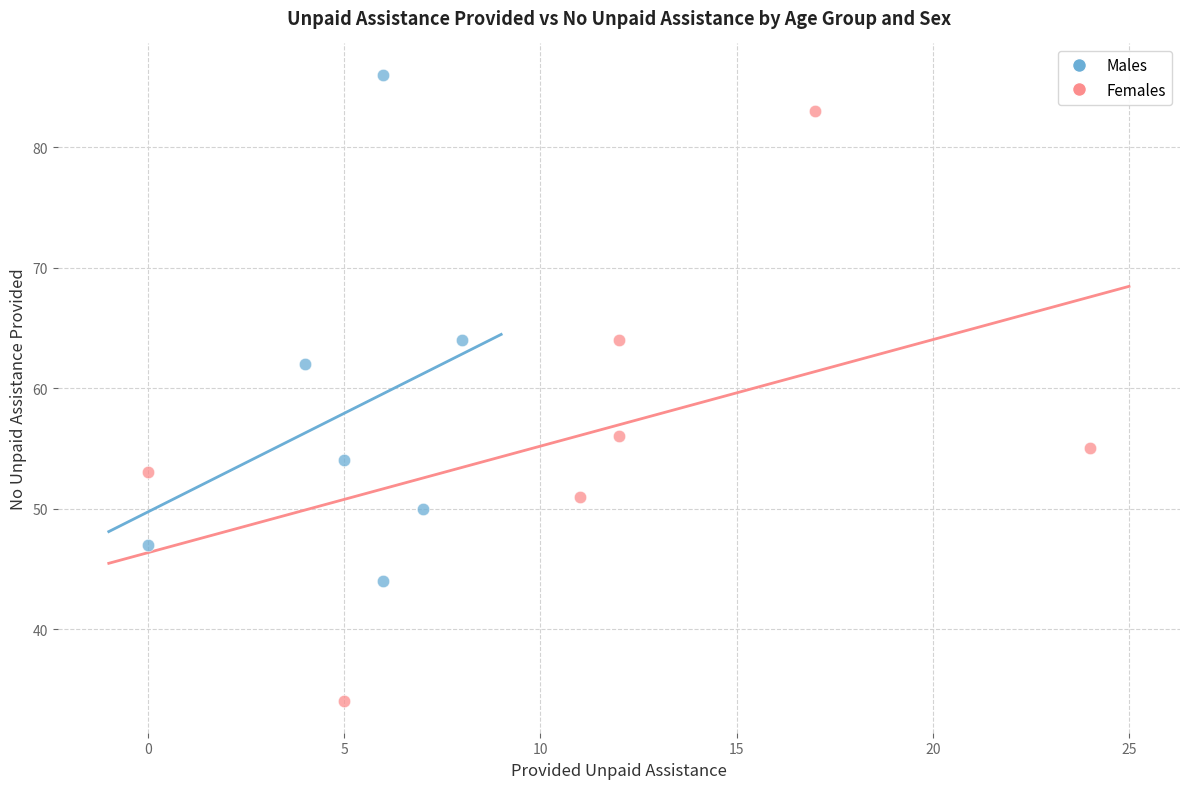

Which series has the largest Y range (max minus min)?

Females